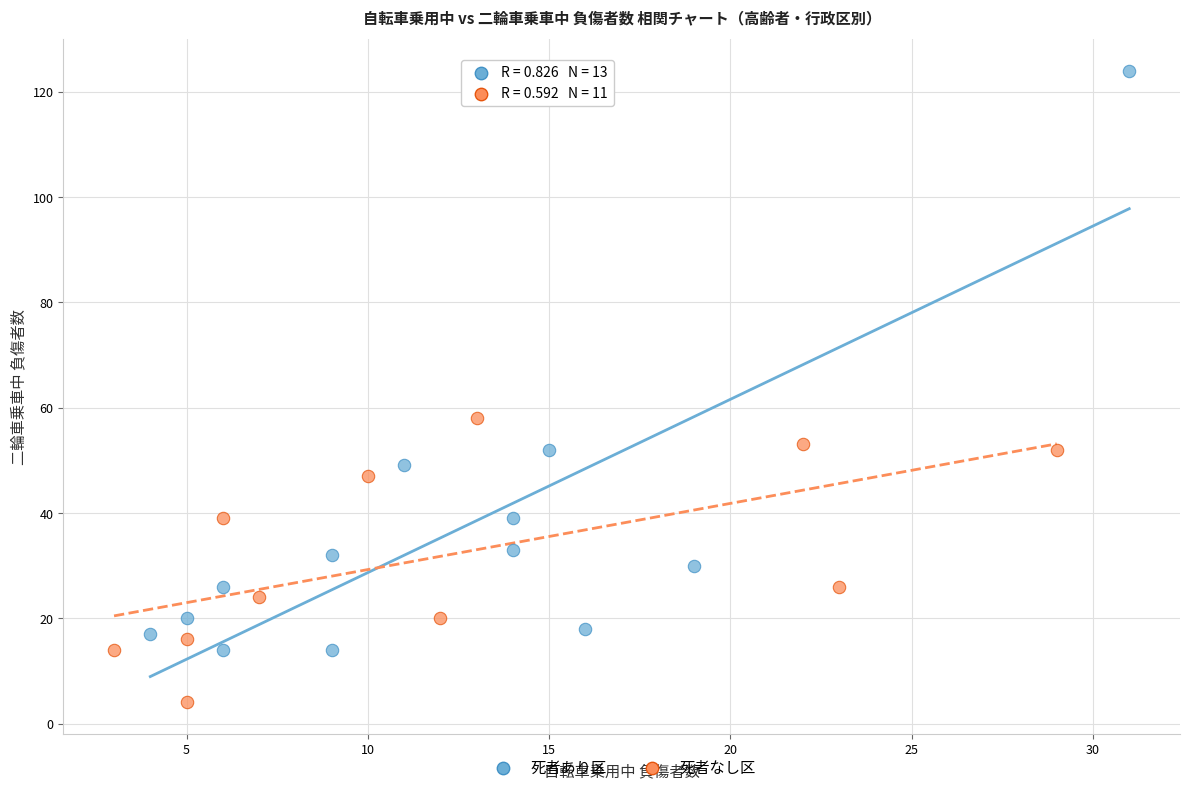

Which series has the largest Y range (max minus min)?

死者あり区